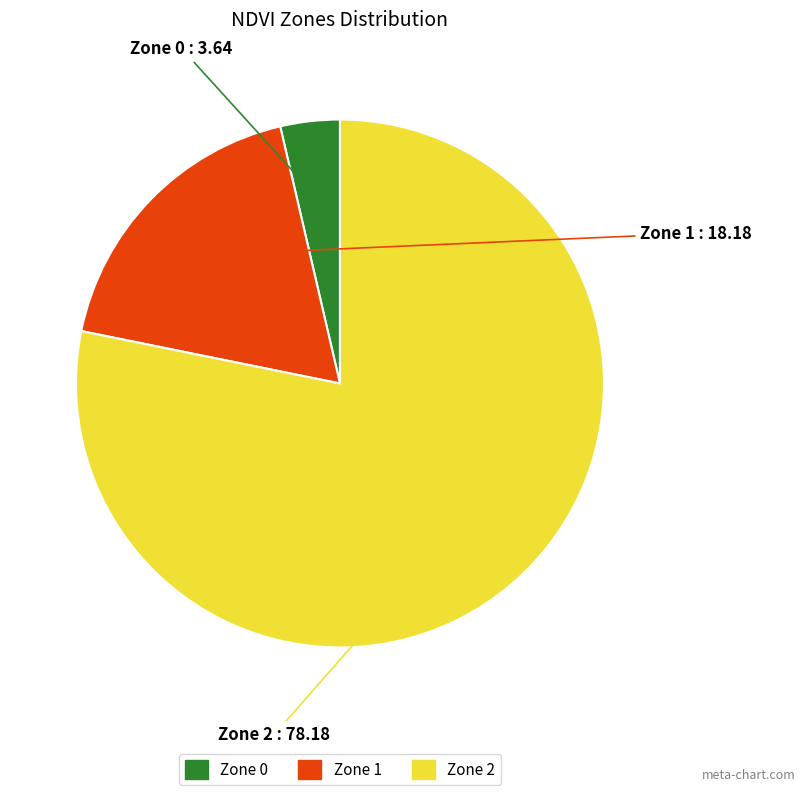

Which category has the biggest portion of the pie?

Zone 2